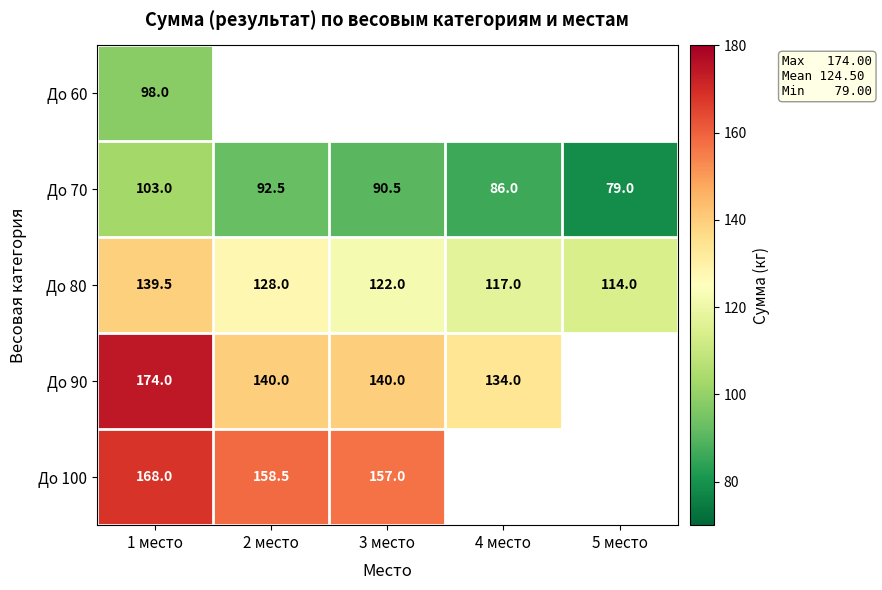

The value of До 70 at 2 место is 92.5. True or false?

True